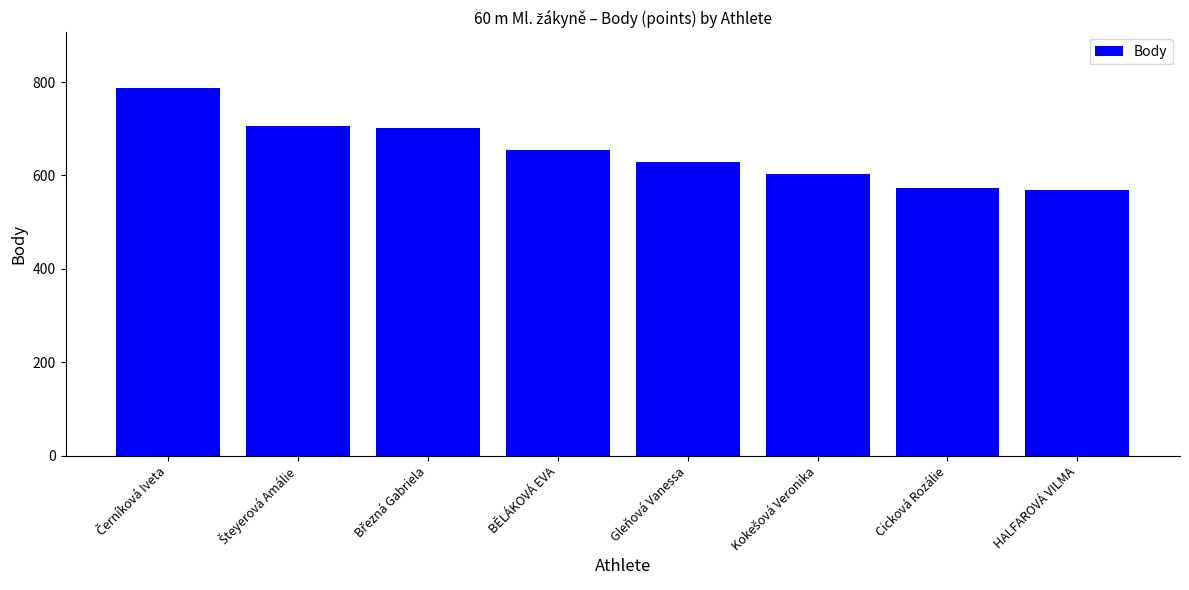

True or false: the data shows 574 at Cicková Rozálie.

True